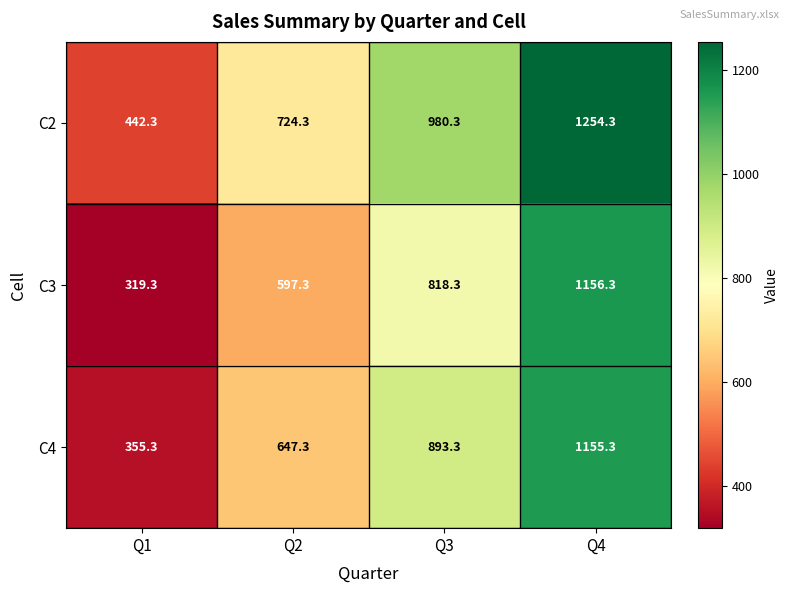

Where is C3 nearest to the value 737?

Q3